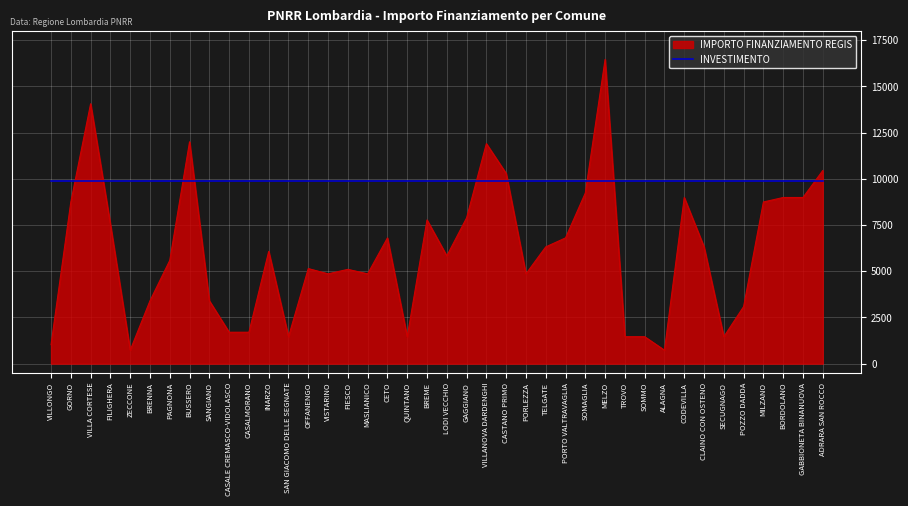

Which label corresponds to the largest value in the chart?

MELZO